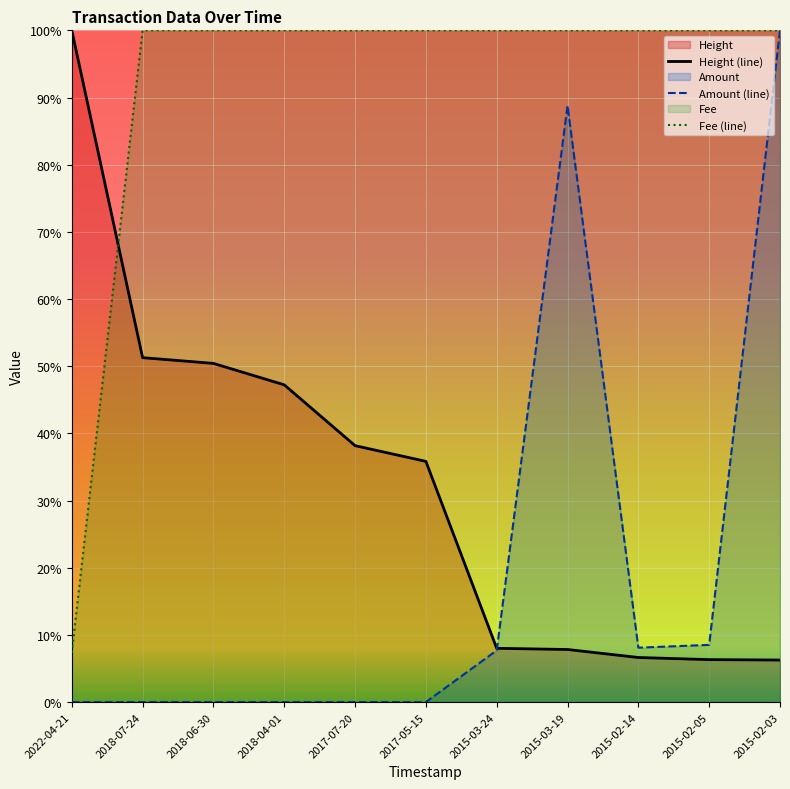

Rank the categories by Fee value from highest to lowest.

2018-07-24, 2018-06-30, 2018-04-01, 2017-07-20, 2017-05-15, 2015-03-24, 2015-03-19, 2015-02-14, 2015-02-05, 2015-02-03, 2022-04-21